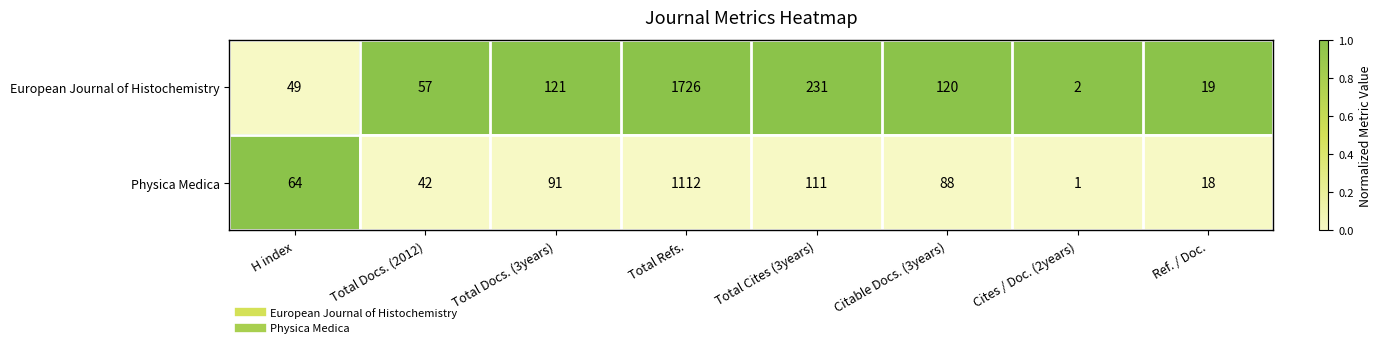

Which series has the largest total across all categories?

European Journal of Histochemistry